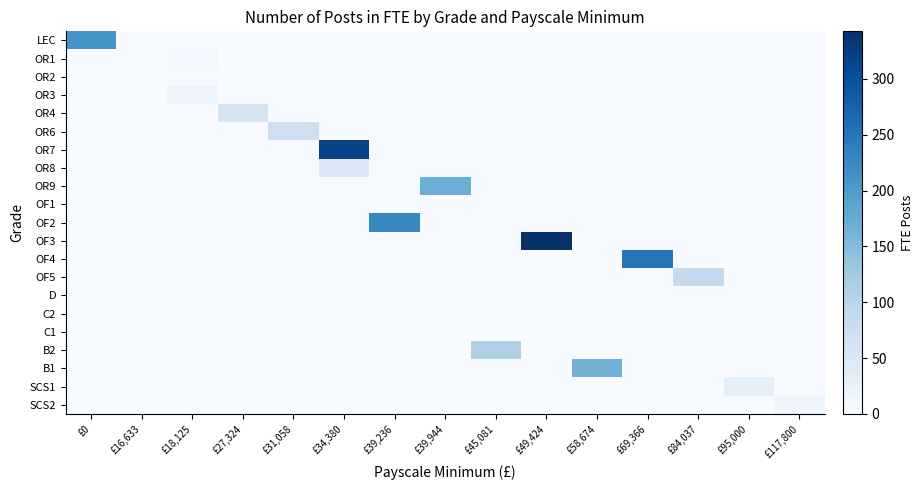

Reading left to right, what are all the values shown in this chart?

LEC: £0=211.3	£16,633=0.0	£18,125=0.0	£27,324=0.0	£31,058=0.0	£34,380=0.0	£39,236=0.0	£39,944=0.0	£45,081=0.0	£49,424=0.0	£58,674=0.0	£69,366=0.0	£84,037=0.0	£95,000=0.0	£117,800=0.0
OR1: £0=0.0	£16,633=0.0	£18,125=9.3	£27,324=0.0	£31,058=0.0	£34,380=0.0	£39,236=0.0	£39,944=0.0	£45,081=0.0	£49,424=0.0	£58,674=0.0	£69,366=0.0	£84,037=0.0	£95,000=0.0	£117,800=0.0
OR2: £0=0.0	£16,633=0.0	£18,125=4.1	£27,324=0.0	£31,058=0.0	£34,380=0.0	£39,236=0.0	£39,944=0.0	£45,081=0.0	£49,424=0.0	£58,674=0.0	£69,366=0.0	£84,037=0.0	£95,000=0.0	£117,800=0.0
OR3: £0=0.0	£16,633=0.0	£18,125=17.3	£27,324=0.0	£31,058=0.0	£34,380=0.0	£39,236=0.0	£39,944=0.0	£45,081=0.0	£49,424=0.0	£58,674=0.0	£69,366=0.0	£84,037=0.0	£95,000=0.0	£117,800=0.0
OR4: £0=0.0	£16,633=0.0	£18,125=0.0	£27,324=58.7	£31,058=0.0	£34,380=0.0	£39,236=0.0	£39,944=0.0	£45,081=0.0	£49,424=0.0	£58,674=0.0	£69,366=0.0	£84,037=0.0	£95,000=0.0	£117,800=0.0
OR6: £0=0.0	£16,633=0.0	£18,125=0.0	£27,324=0.0	£31,058=72.4	£34,380=0.0	£39,236=0.0	£39,944=0.0	£45,081=0.0	£49,424=0.0	£58,674=0.0	£69,366=0.0	£84,037=0.0	£95,000=0.0	£117,800=0.0
OR7: £0=0.0	£16,633=0.0	£18,125=0.0	£27,324=0.0	£31,058=0.0	£34,380=319.2	£39,236=0.0	£39,944=0.0	£45,081=0.0	£49,424=0.0	£58,674=0.0	£69,366=0.0	£84,037=0.0	£95,000=0.0	£117,800=0.0
OR8: £0=0.0	£16,633=0.0	£18,125=0.0	£27,324=0.0	£31,058=0.0	£34,380=50.0	£39,236=0.0	£39,944=0.0	£45,081=0.0	£49,424=0.0	£58,674=0.0	£69,366=0.0	£84,037=0.0	£95,000=0.0	£117,800=0.0
OR9: £0=0.0	£16,633=0.0	£18,125=0.0	£27,324=0.0	£31,058=0.0	£34,380=0.0	£39,236=0.0	£39,944=171.1	£45,081=0.0	£49,424=0.0	£58,674=0.0	£69,366=0.0	£84,037=0.0	£95,000=0.0	£117,800=0.0
OF1: £0=0.0	£16,633=1.2	£18,125=0.0	£27,324=0.0	£31,058=0.0	£34,380=0.0	£39,236=0.0	£39,944=0.0	£45,081=0.0	£49,424=0.0	£58,674=0.0	£69,366=0.0	£84,037=0.0	£95,000=0.0	£117,800=0.0
OF2: £0=0.0	£16,633=0.0	£18,125=0.0	£27,324=0.0	£31,058=0.0	£34,380=0.0	£39,236=227.1	£39,944=0.0	£45,081=0.0	£49,424=0.0	£58,674=0.0	£69,366=0.0	£84,037=0.0	£95,000=0.0	£117,800=0.0
OF3: £0=0.0	£16,633=0.0	£18,125=0.0	£27,324=0.0	£31,058=0.0	£34,380=0.0	£39,236=0.0	£39,944=0.0	£45,081=0.0	£49,424=342.5	£58,674=0.0	£69,366=0.0	£84,037=0.0	£95,000=0.0	£117,800=0.0
OF4: £0=0.0	£16,633=0.0	£18,125=0.0	£27,324=0.0	£31,058=0.0	£34,380=0.0	£39,236=0.0	£39,944=0.0	£45,081=0.0	£49,424=0.0	£58,674=0.0	£69,366=250.0	£84,037=0.0	£95,000=0.0	£117,800=0.0
OF5: £0=0.0	£16,633=0.0	£18,125=0.0	£27,324=0.0	£31,058=0.0	£34,380=0.0	£39,236=0.0	£39,944=0.0	£45,081=0.0	£49,424=0.0	£58,674=0.0	£69,366=0.0	£84,037=86.3	£95,000=0.0	£117,800=0.0
D: £0=0.0	£16,633=0.0	£18,125=0.0	£27,324=0.0	£31,058=0.0	£34,380=0.0	£39,236=0.0	£39,944=0.0	£45,081=0.0	£49,424=0.0	£58,674=0.0	£69,366=0.0	£84,037=0.0	£95,000=0.0	£117,800=0.0
C2: £0=0.0	£16,633=0.0	£18,125=0.0	£27,324=0.0	£31,058=0.0	£34,380=0.0	£39,236=0.0	£39,944=0.0	£45,081=0.0	£49,424=0.0	£58,674=0.0	£69,366=0.0	£84,037=0.0	£95,000=0.0	£117,800=0.0
C1: £0=0.0	£16,633=0.0	£18,125=0.0	£27,324=0.0	£31,058=0.0	£34,380=0.0	£39,236=0.0	£39,944=0.0	£45,081=0.0	£49,424=0.0	£58,674=0.0	£69,366=0.0	£84,037=0.0	£95,000=0.0	£117,800=0.0
B2: £0=0.0	£16,633=0.0	£18,125=0.0	£27,324=0.0	£31,058=0.0	£34,380=0.0	£39,236=0.0	£39,944=0.0	£45,081=109.8	£49,424=0.0	£58,674=0.0	£69,366=0.0	£84,037=0.0	£95,000=0.0	£117,800=0.0
B1: £0=0.0	£16,633=0.0	£18,125=0.0	£27,324=0.0	£31,058=0.0	£34,380=0.0	£39,236=0.0	£39,944=0.0	£45,081=0.0	£49,424=0.0	£58,674=164.7	£69,366=0.0	£84,037=0.0	£95,000=0.0	£117,800=0.0
SCS1: £0=0.0	£16,633=0.0	£18,125=0.0	£27,324=0.0	£31,058=0.0	£34,380=0.0	£39,236=0.0	£39,944=0.0	£45,081=0.0	£49,424=0.0	£58,674=0.0	£69,366=0.0	£84,037=0.0	£95,000=29.7	£117,800=0.0
SCS2: £0=0.0	£16,633=0.0	£18,125=0.0	£27,324=0.0	£31,058=0.0	£34,380=0.0	£39,236=0.0	£39,944=0.0	£45,081=0.0	£49,424=0.0	£58,674=0.0	£69,366=0.0	£84,037=0.0	£95,000=0.0	£117,800=15.0